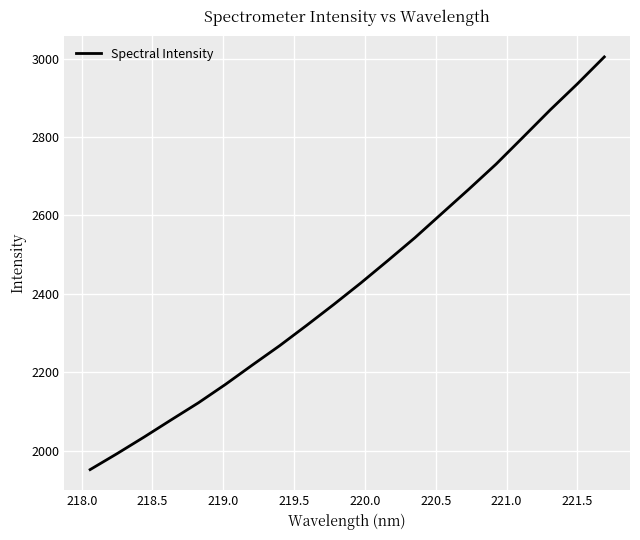

What is the average value?

2429.7